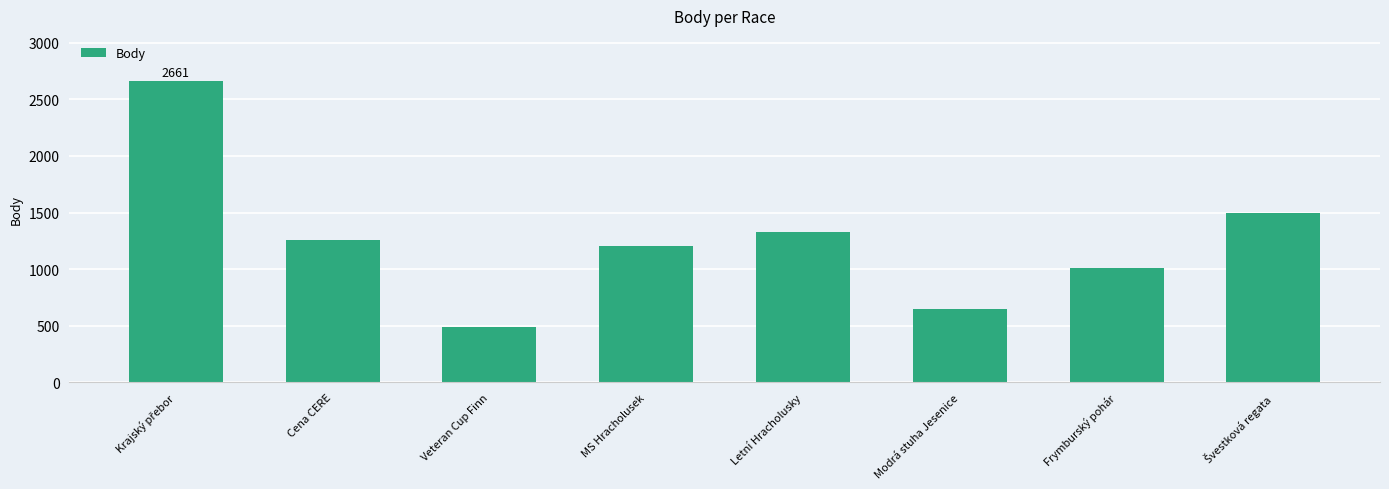

What is the approximate value at Cena CERE, to the nearest 50?

1250